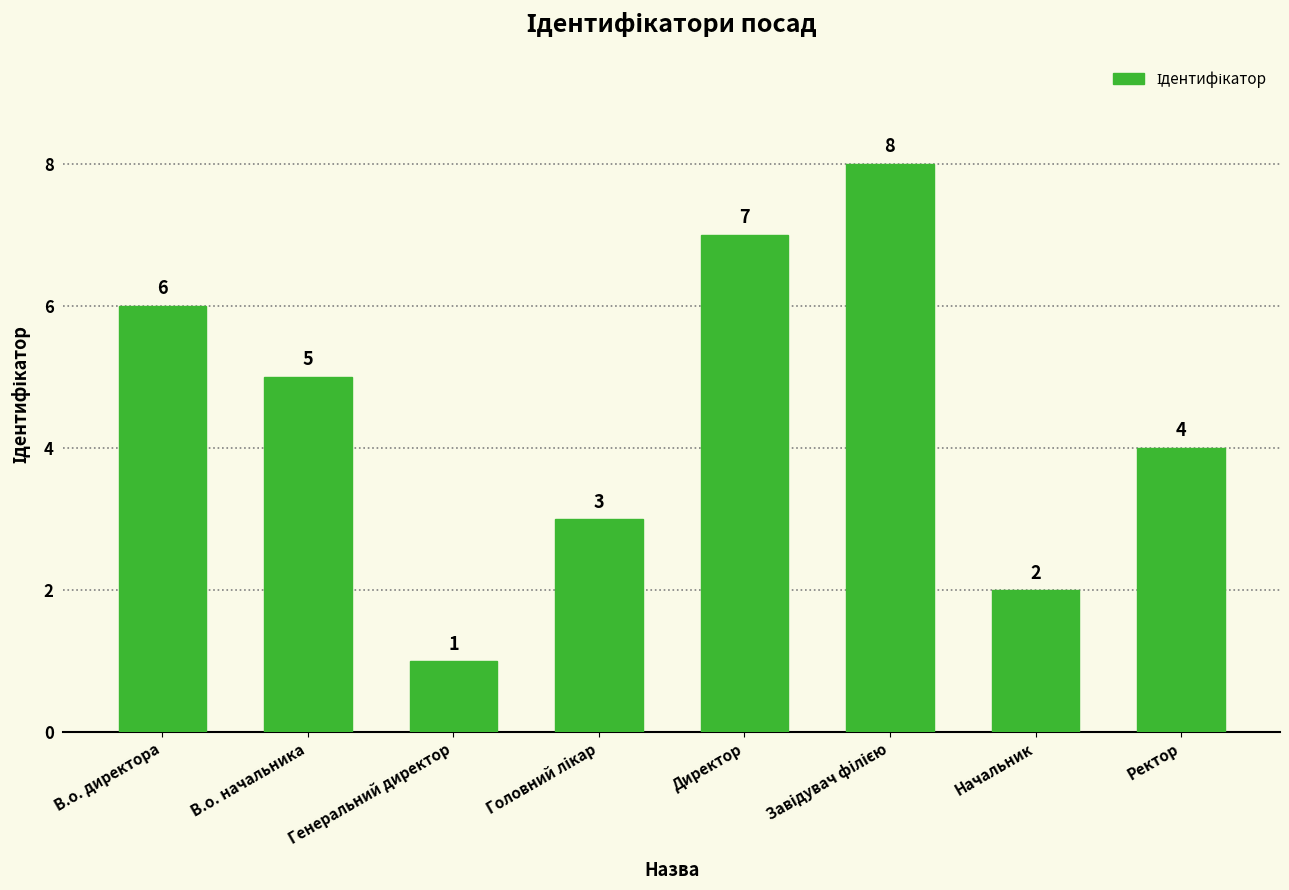

Approximately how many times larger is the value at В.о. директора compared to Ректор?

1.5